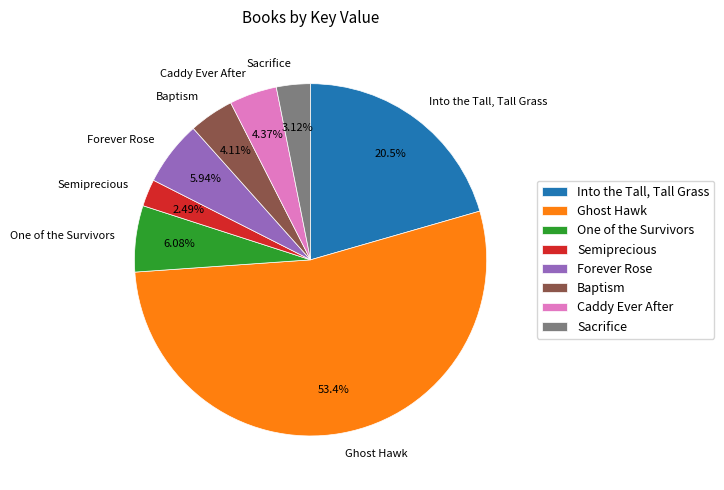

What percentage is the Semiprecious slice, to the nearest percent?

2%